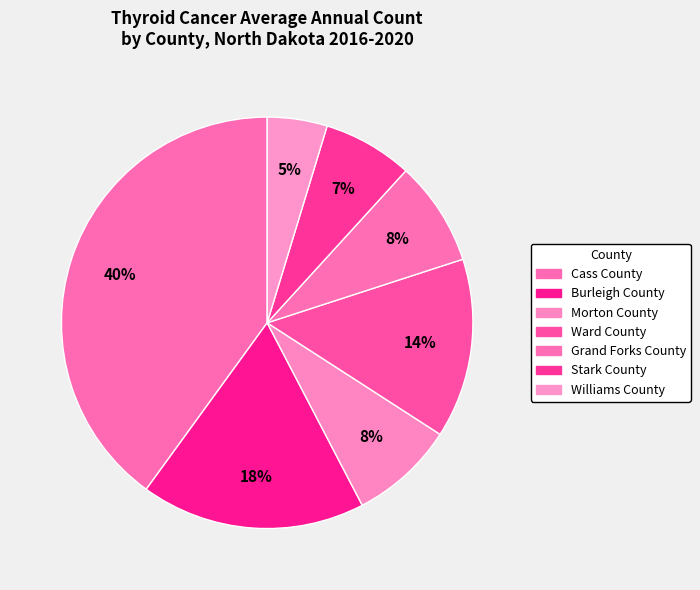

Combined, what portion of the pie is Cass County and Stark County?

47.1%